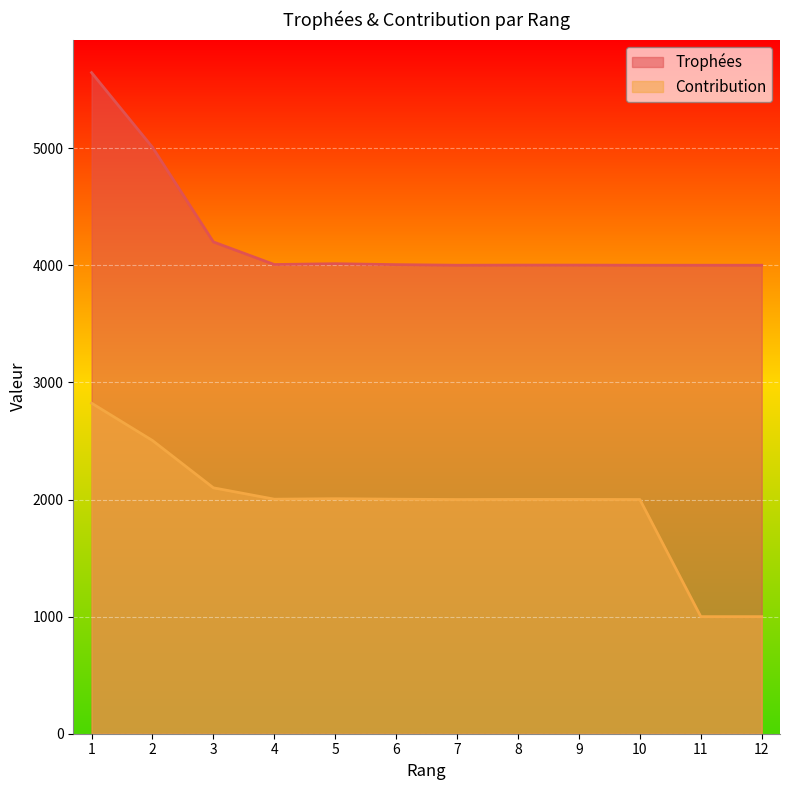

Which category has the lowest value in the Contribution series?

11